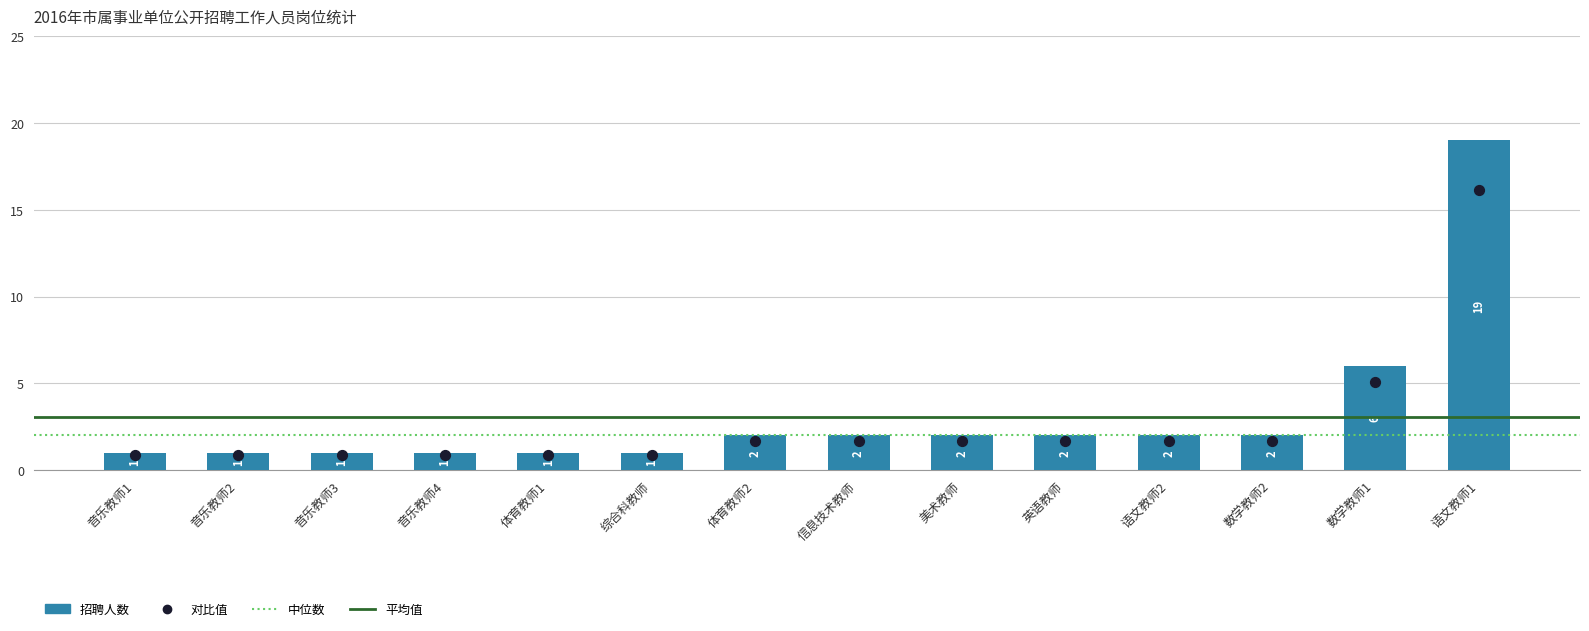

What is the change in value from 音乐教师4 to 英语教师?

+1